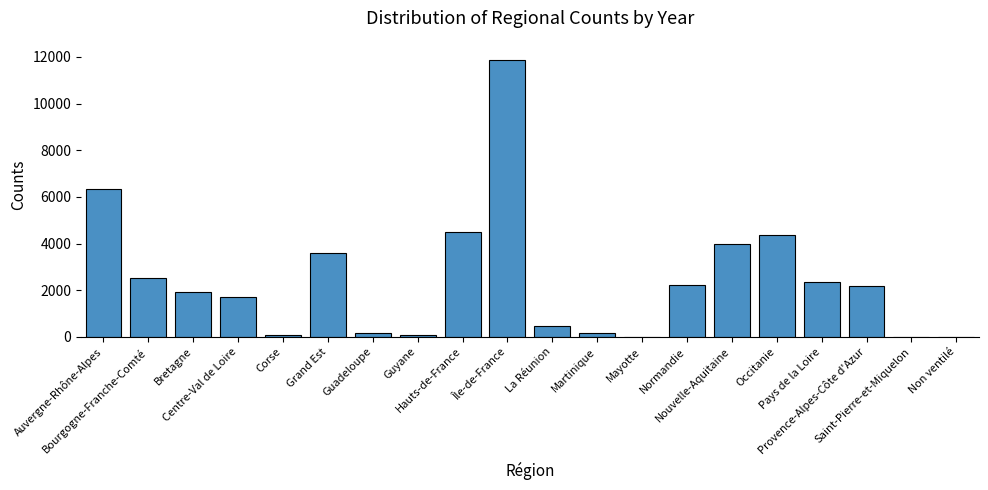

What is the sum of all values?

48418